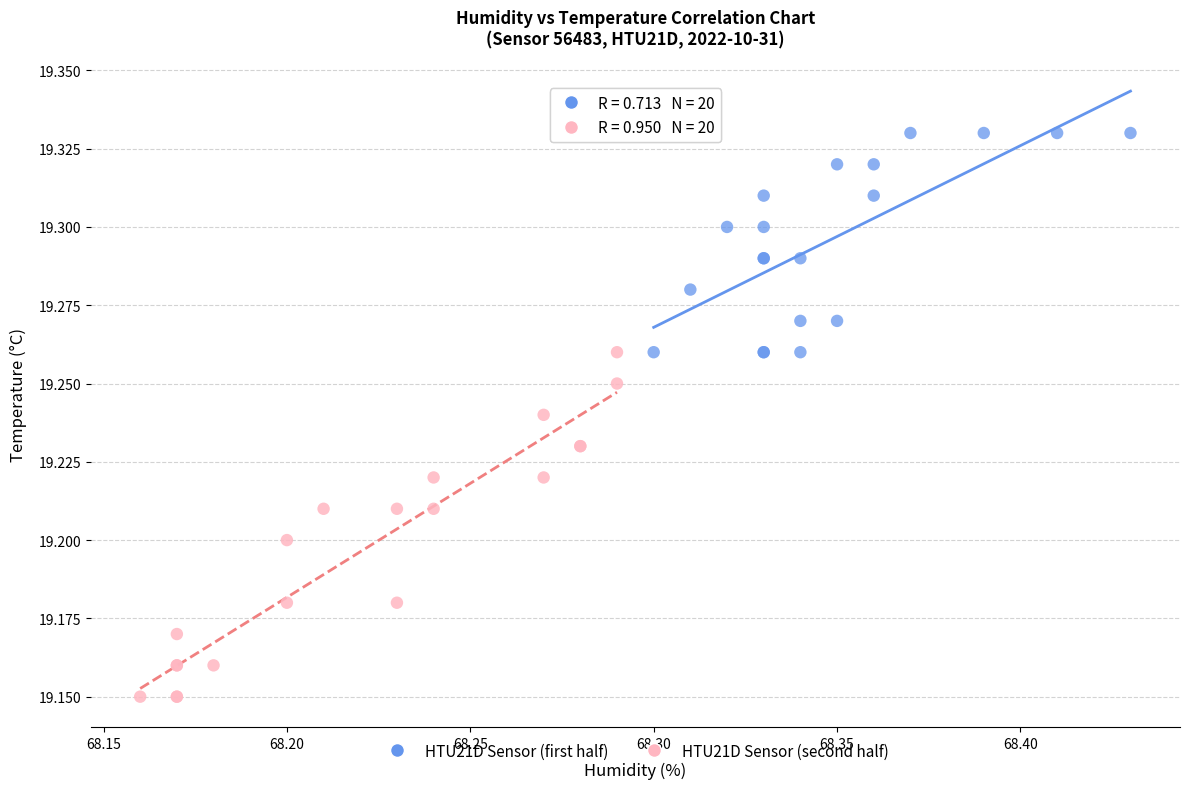

Which series reaches the maximum Y coordinate?

HTU21D Sensor (first half)